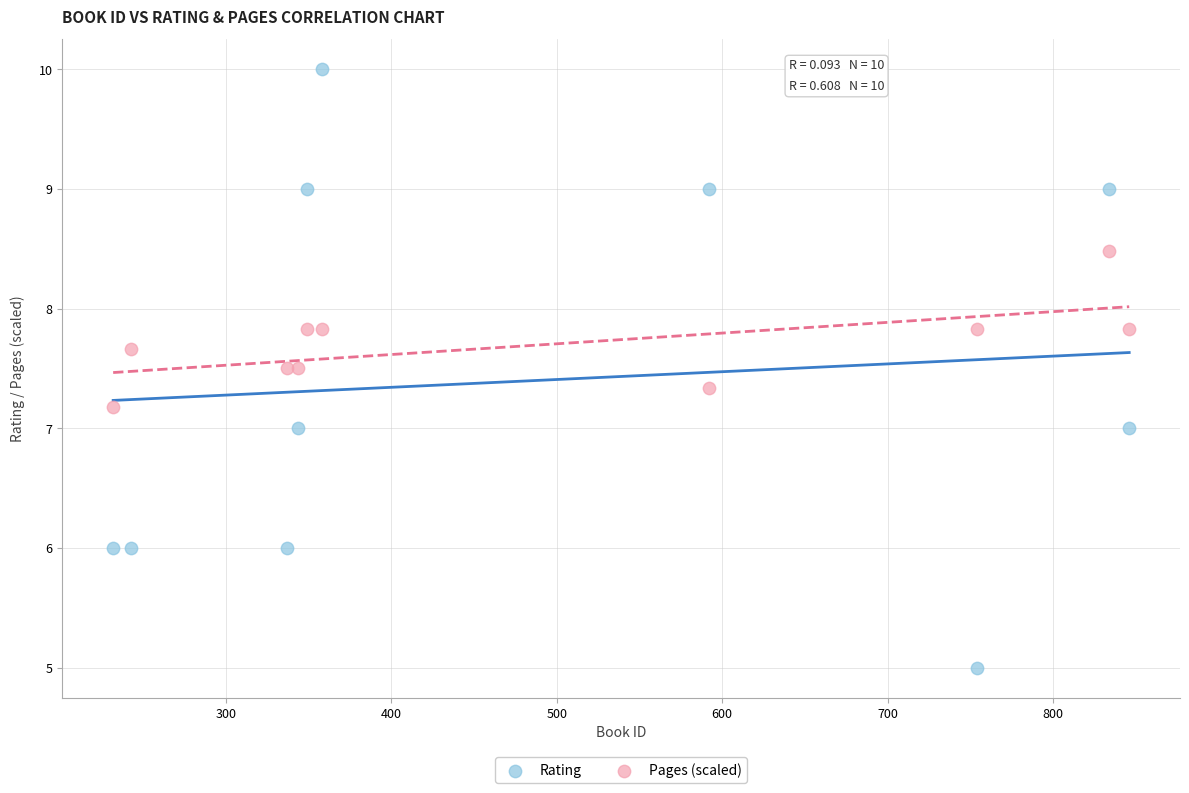

What are all the series names shown in the legend?

Rating, Pages (scaled)